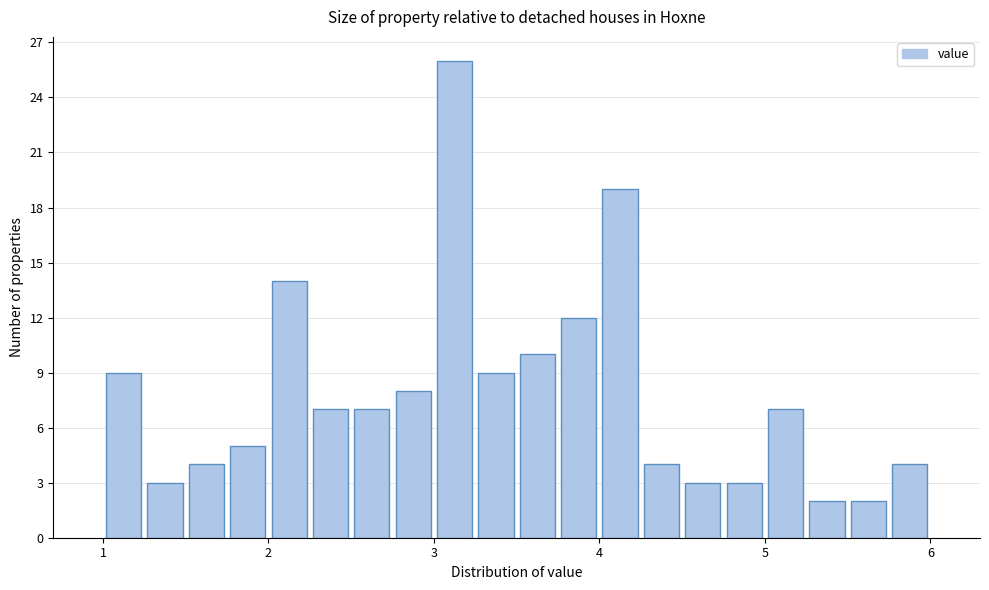

Read against the x-axis, roughly where is the centre of the tallest bar?

3.1